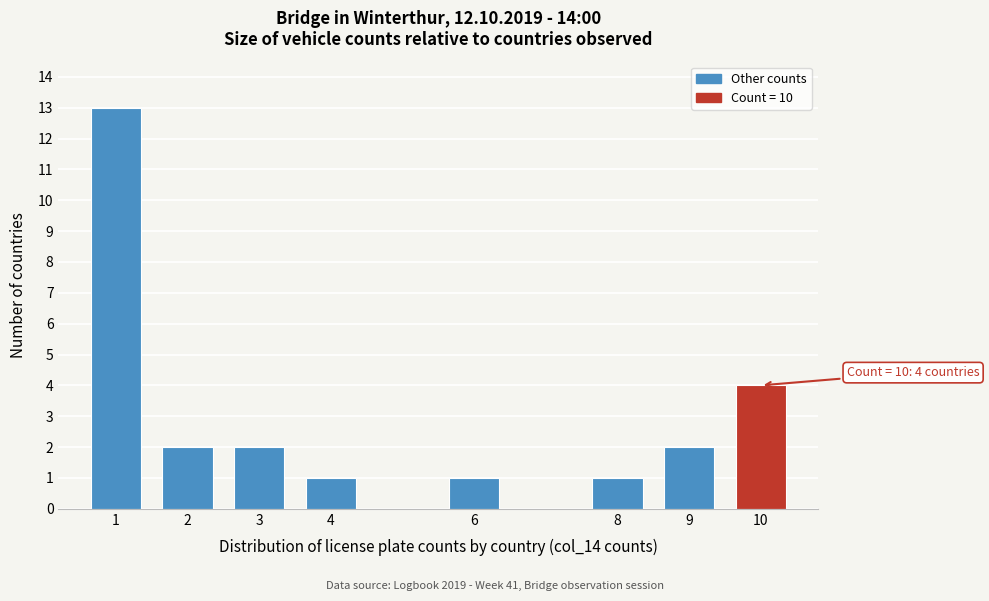

Reading left to right, extract all data points from this chart.

1=13	2=2	3=2	4=1	6=1	8=1	9=2	10=4